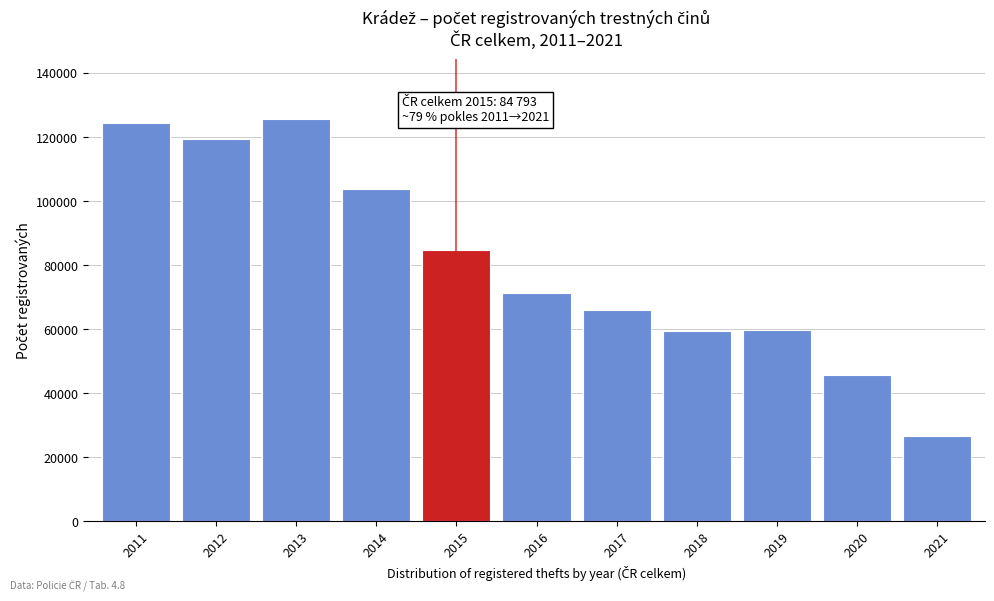

What is the average value?

80596